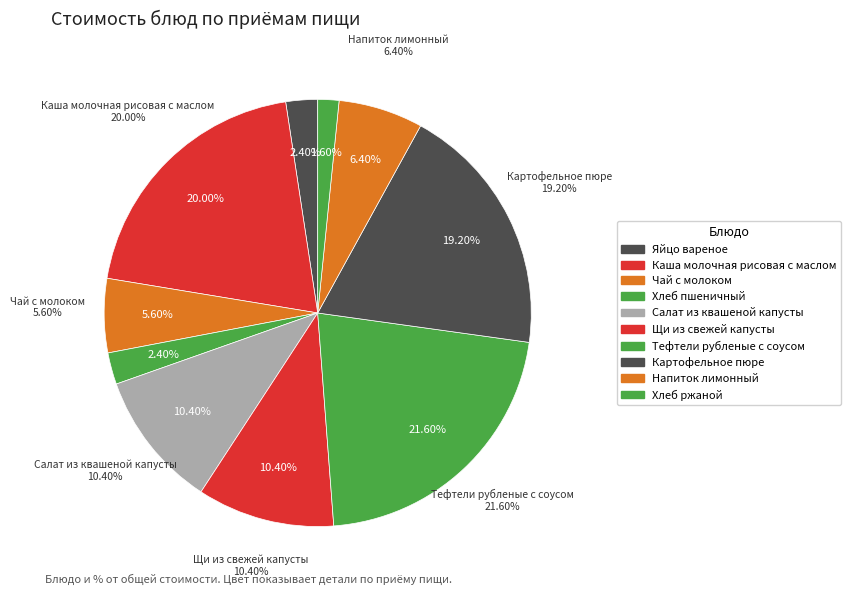

To the nearest percent, what portion does Хлеб ржаной represent?

2%